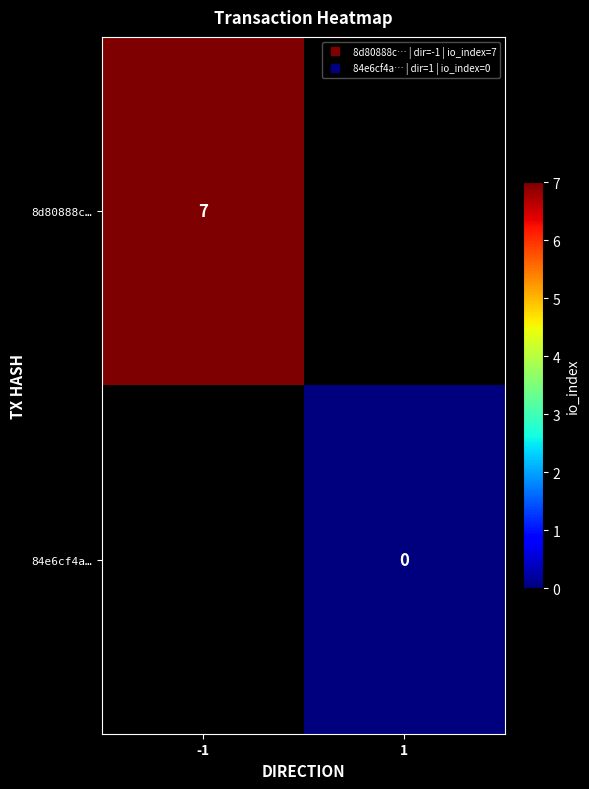

Which category has the lowest value across all series?

1